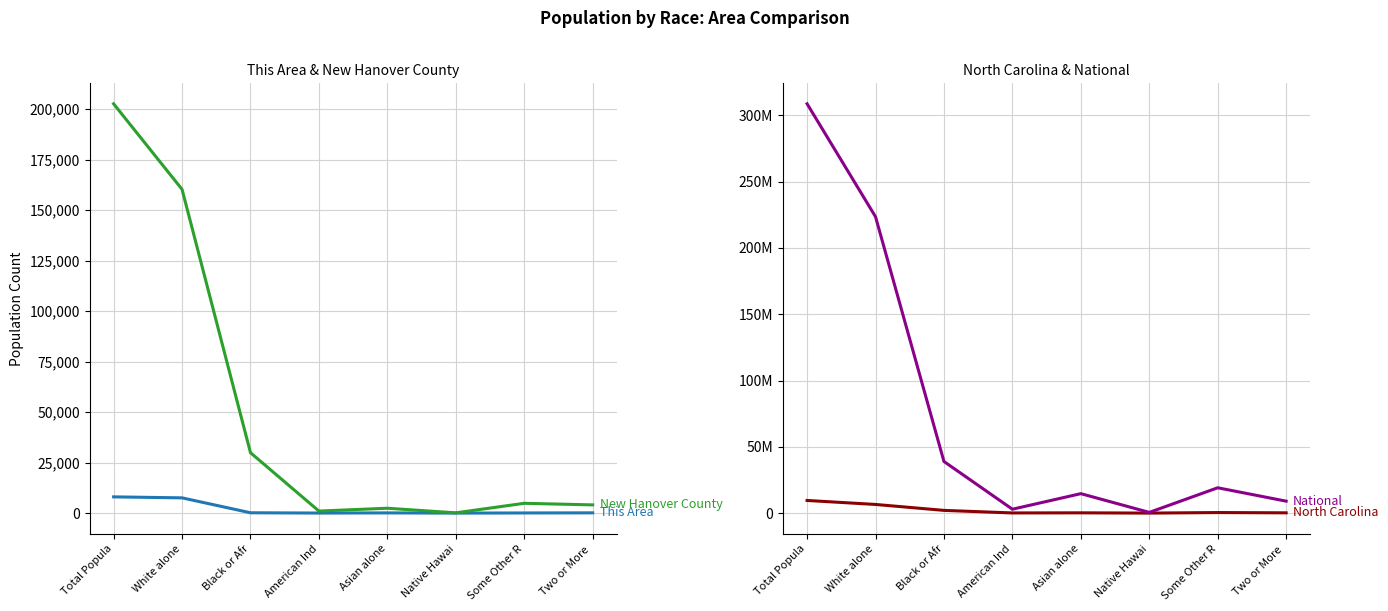

What is the approximate value of North Carolina at Native Hawai, to the nearest 50?

6600